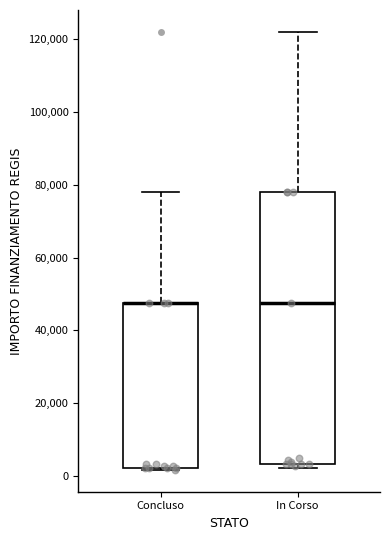

Reading left to right, read every box against the y-axis: the position of its median line, the range the box covers, and the ends of its whiskers. The values are not printed on the chart, so give them approximately, as read against the axis.

Concluso: median 48000 (drawn on the box's upper edge), box 2000 to 48000, whiskers 2000 to 78000
In Corso: median 48000, box 4000 to 78000, whiskers 2000 to 122000